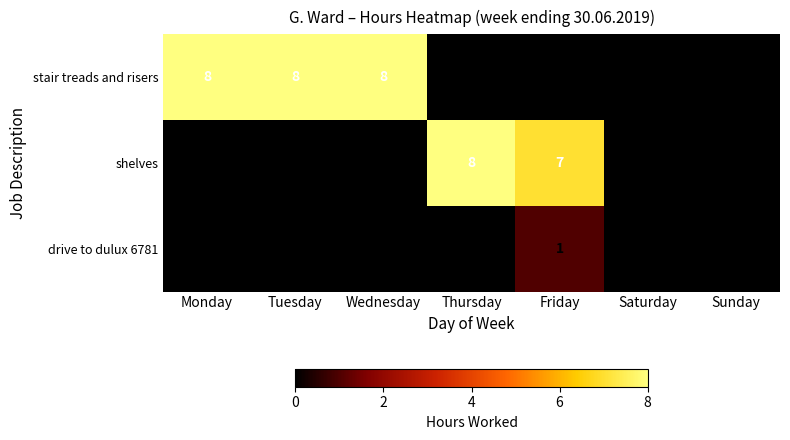

How many categories are shown in the chart?

7